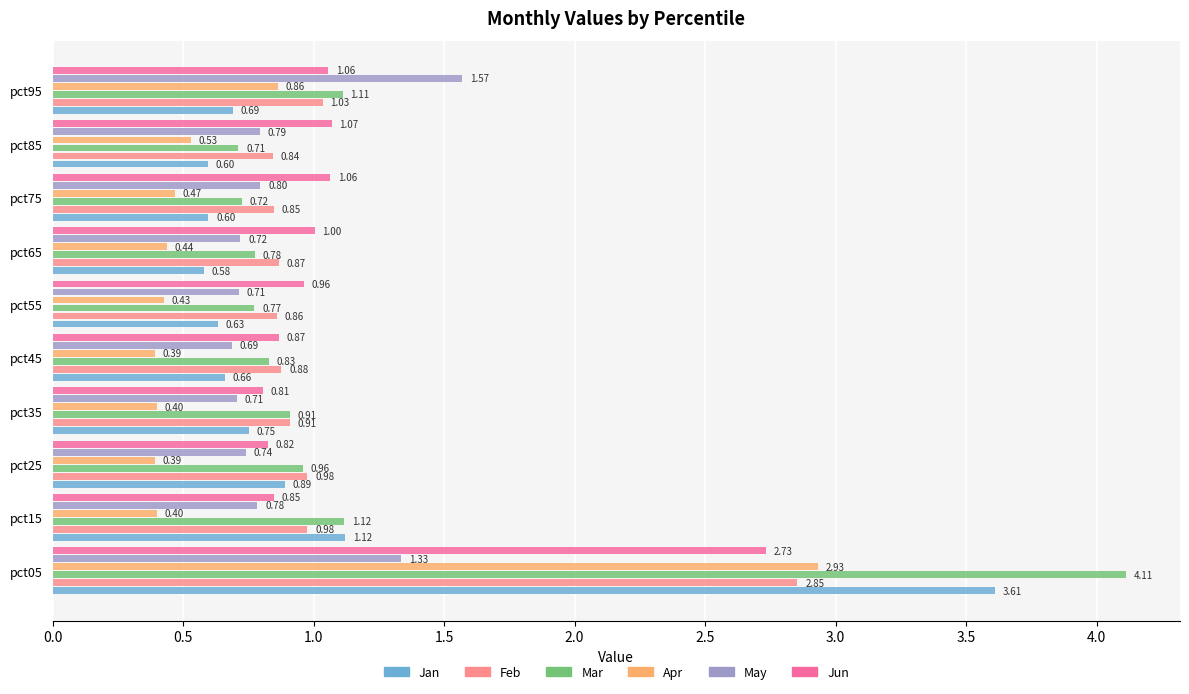

Which series has the largest total across all categories?

Mar